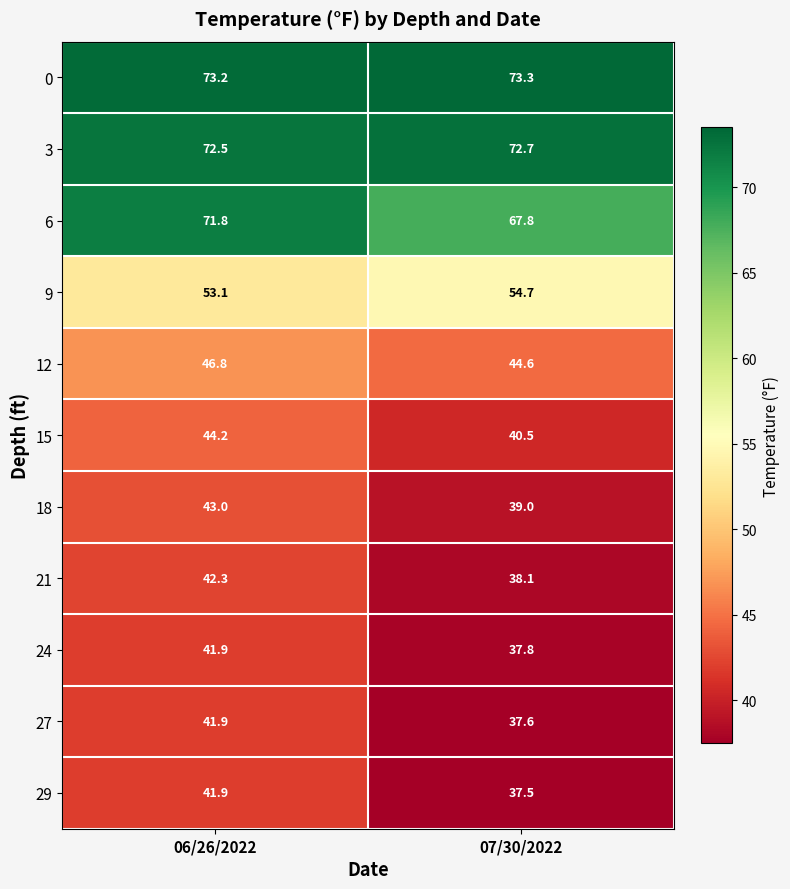

What is the difference between the maximum and minimum values in the 27 series?

4.3